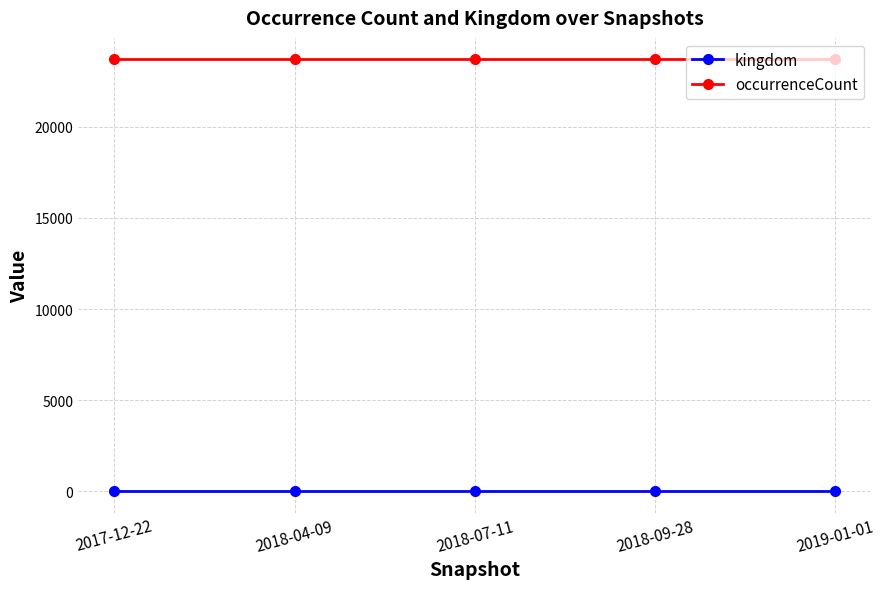

What is the label of the 2nd point from the left?

2018-04-09